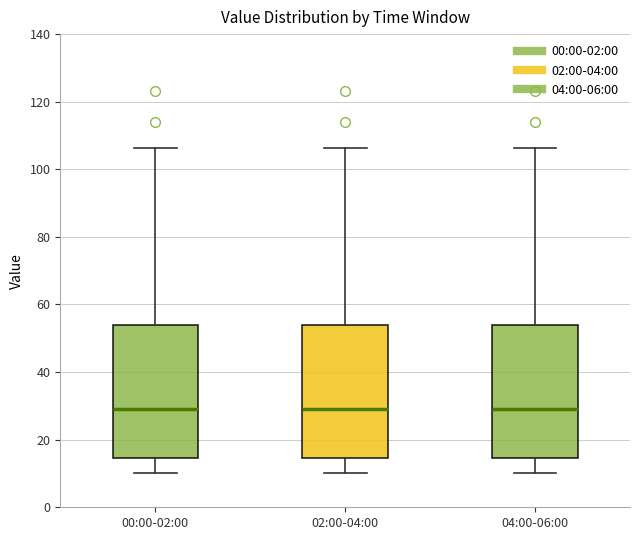

Reading left to right, transcribe this box plot: for each box, give where its median line is, the range the box spans, and where its two whiskers end, as read against the y-axis. The values are not printed on the chart, so give them approximately, as read against the axis.

00:00-02:00: median 30, box 14 to 54, whiskers 10 to 106
02:00-04:00: median 30, box 14 to 54, whiskers 10 to 106
04:00-06:00: median 30, box 14 to 54, whiskers 10 to 106